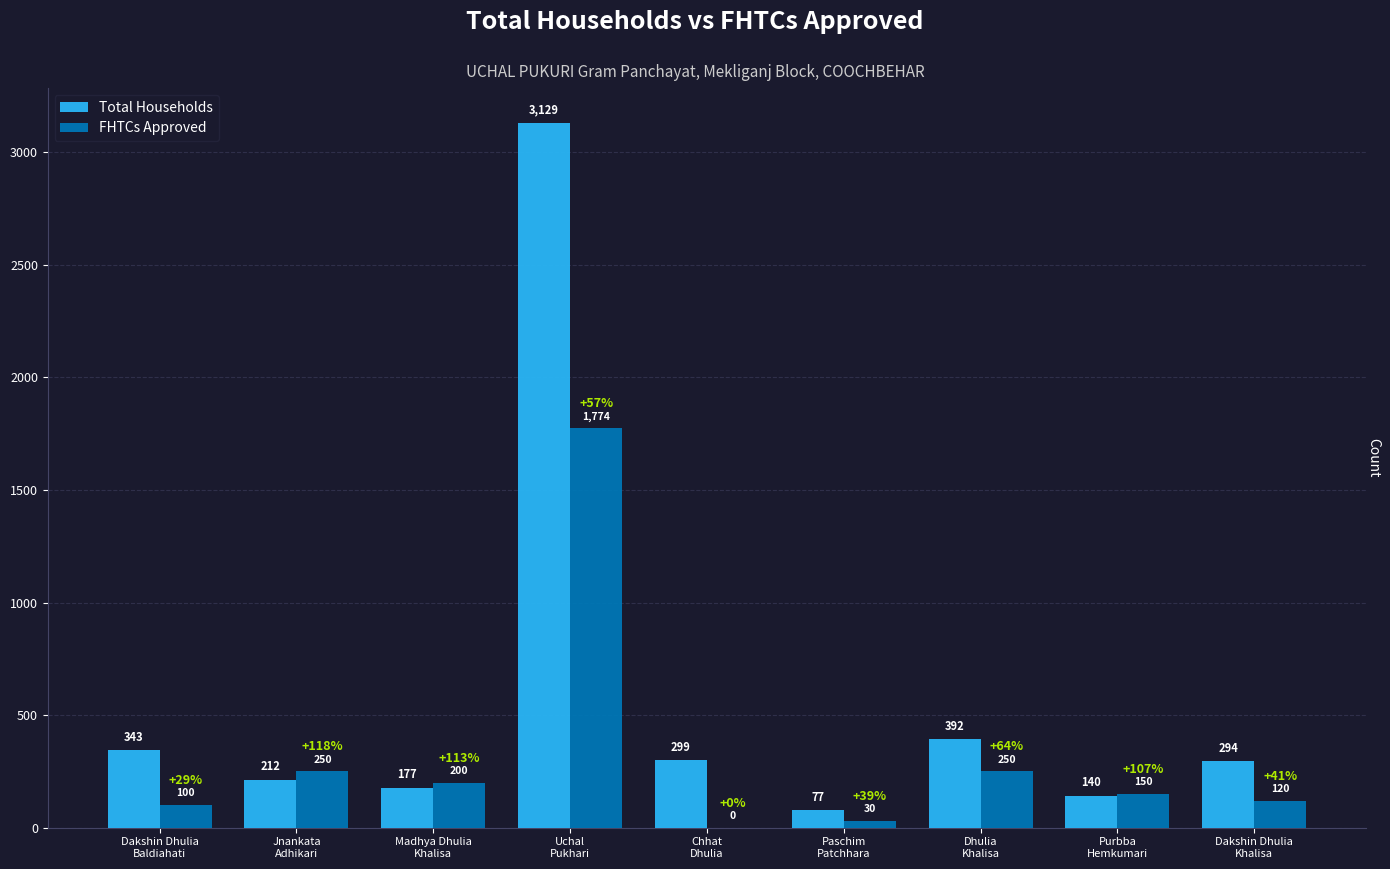

Are the bars grouped side by side (vs. stacked)?

Yes